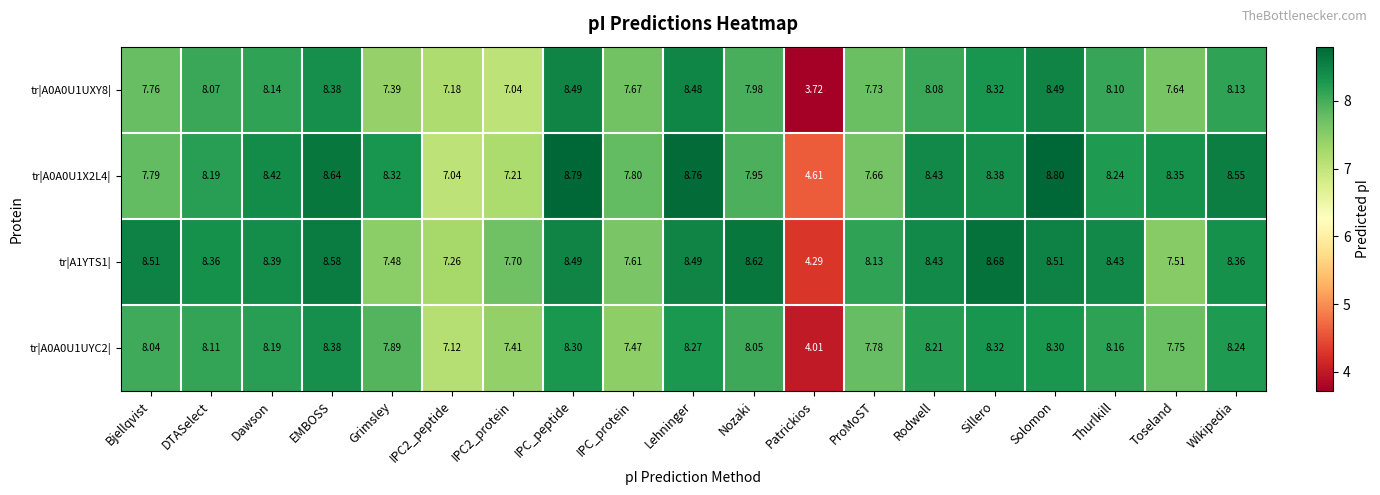

What is the maximum value shown in the chart?

8.8